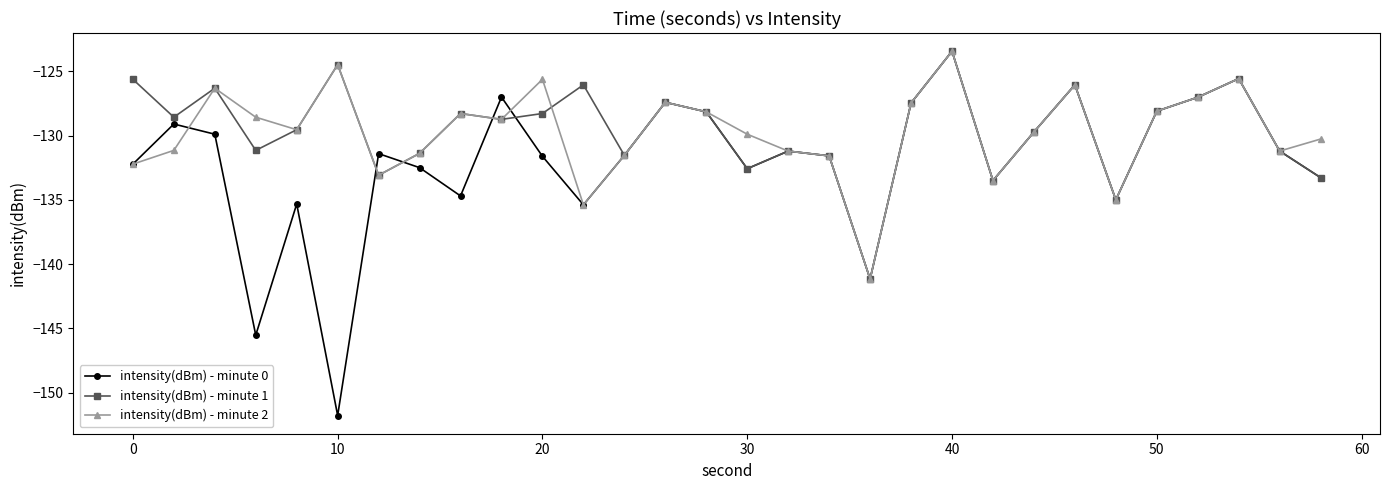

How many interior local valleys does the intensity(dBm) - minute 1 series have?

9